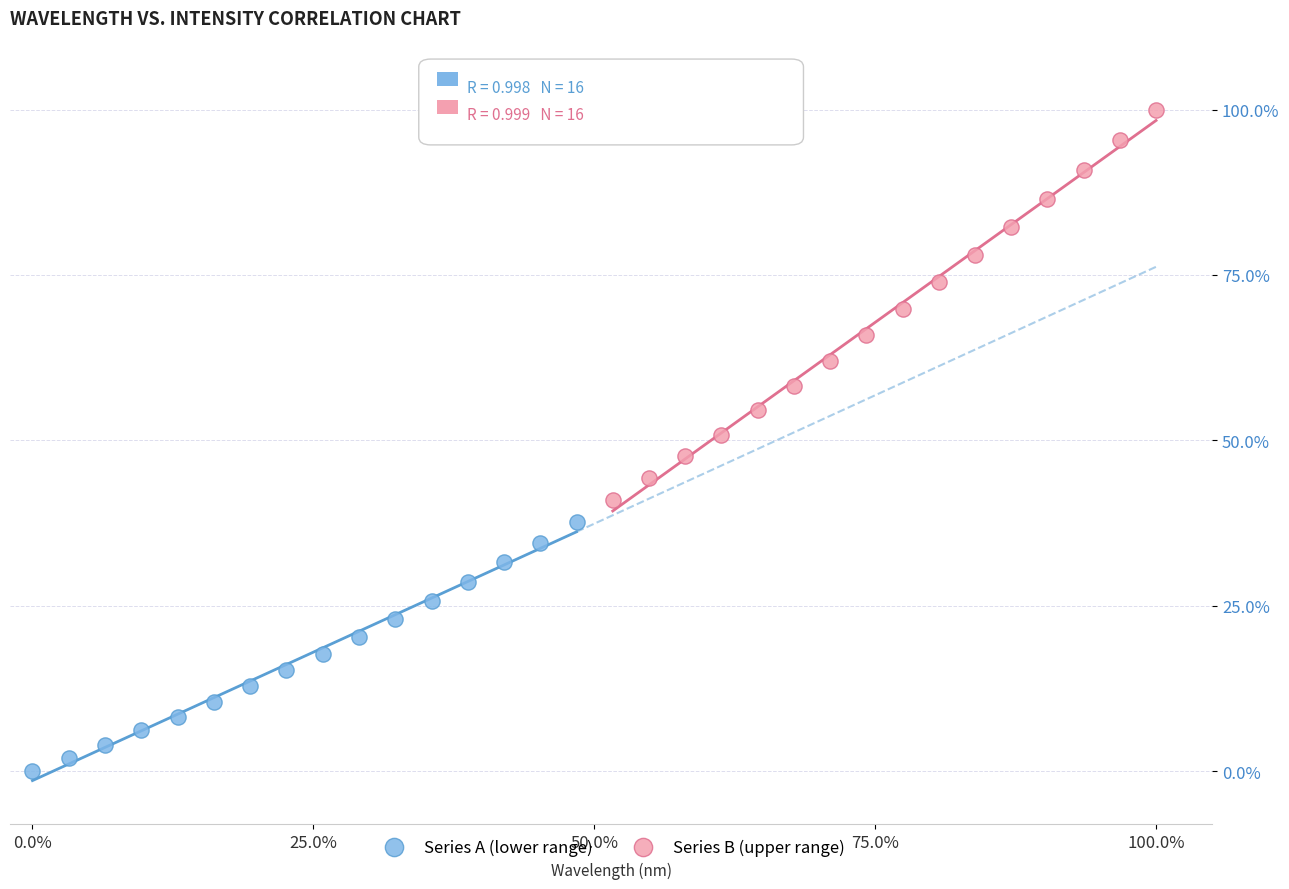

What are all the series names shown in the legend?

Series A (lower range), Series B (upper range)